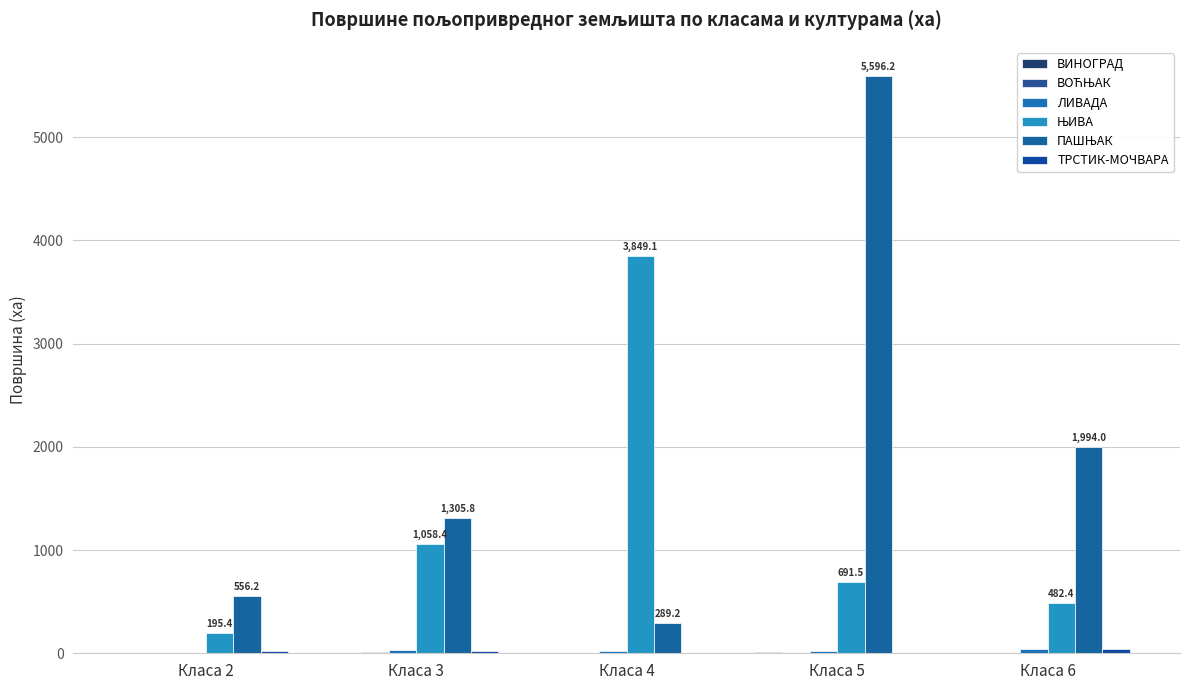

Are the bars horizontal?

No